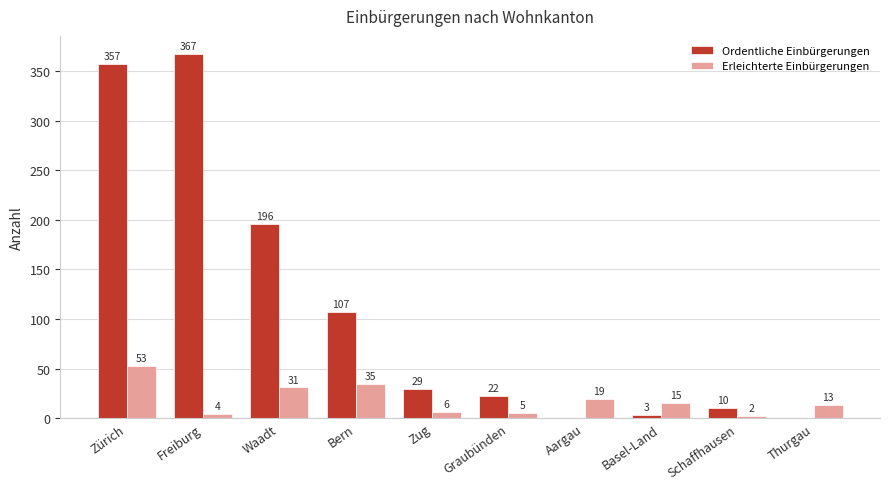

The Erleichterte Einbürgerungen series shows 15 at Basel-Land. True or false?

True